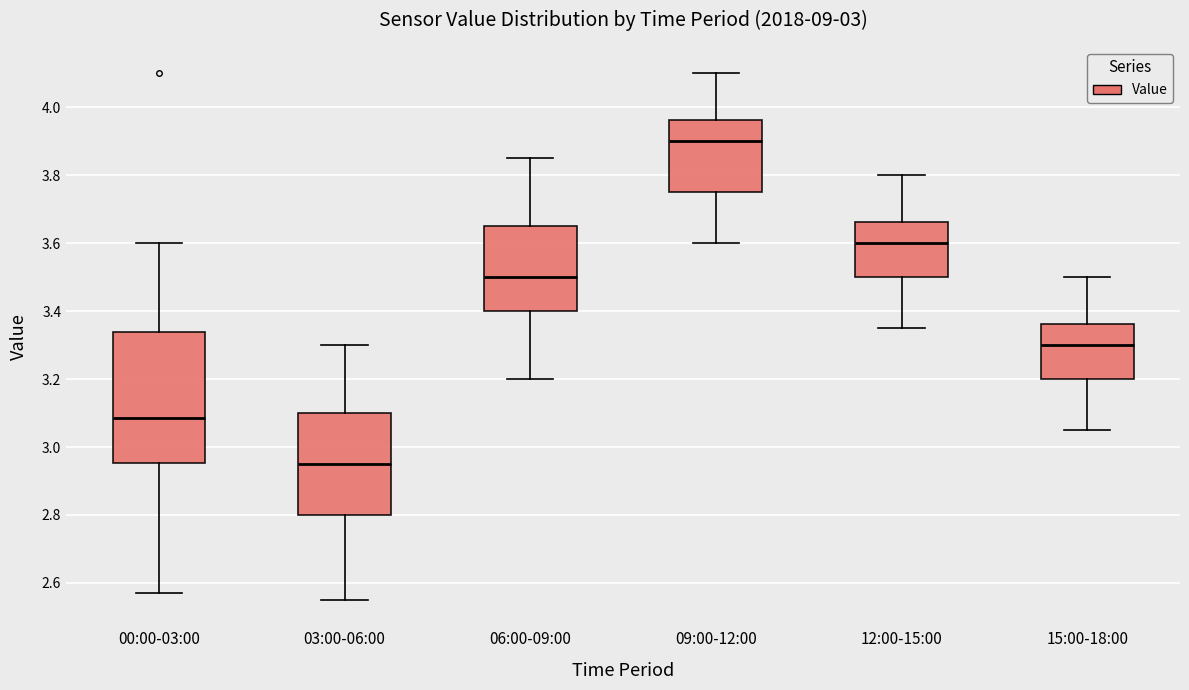

Reading left to right, read every box against the y-axis: the position of its median line, the range the box covers, and the ends of its whiskers. The values are not printed on the chart, so give them approximately, as read against the axis.

00:00-03:00: median 3.08, box 2.96 to 3.34, whiskers 2.58 to 3.60
03:00-06:00: median 2.96, box 2.80 to 3.10, whiskers 2.56 to 3.30
06:00-09:00: median 3.50, box 3.40 to 3.66, whiskers 3.20 to 3.86
09:00-12:00: median 3.90, box 3.76 to 3.96, whiskers 3.60 to 4.10
12:00-15:00: median 3.60, box 3.50 to 3.66, whiskers 3.36 to 3.80
15:00-18:00: median 3.30, box 3.20 to 3.36, whiskers 3.06 to 3.50